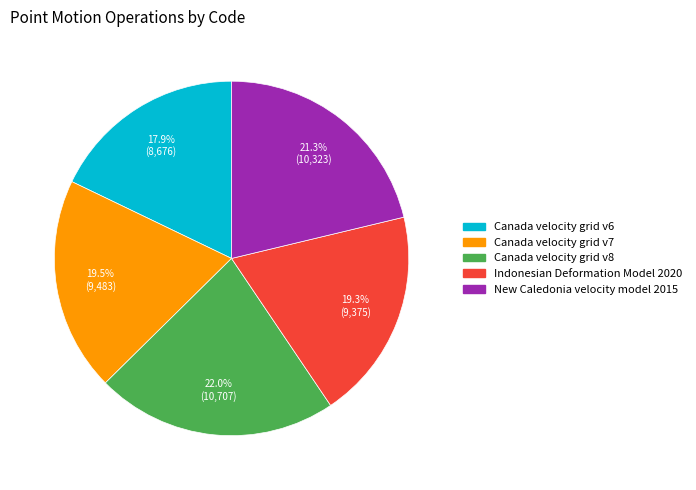

Between New Caledonia velocity model 2015 and Canada velocity grid v8, which is larger?

Canada velocity grid v8